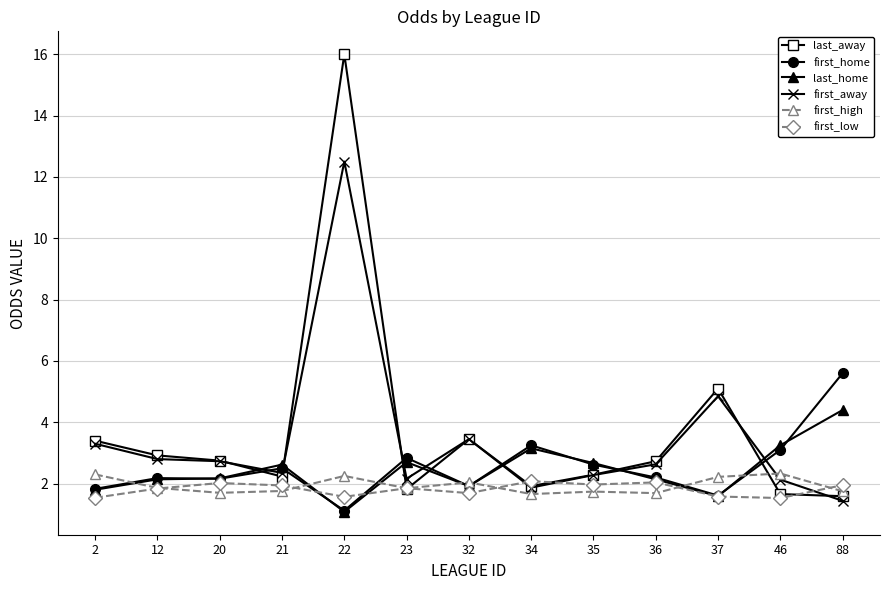

True or false: last_away has more than 0 points higher than both neighbors.

True